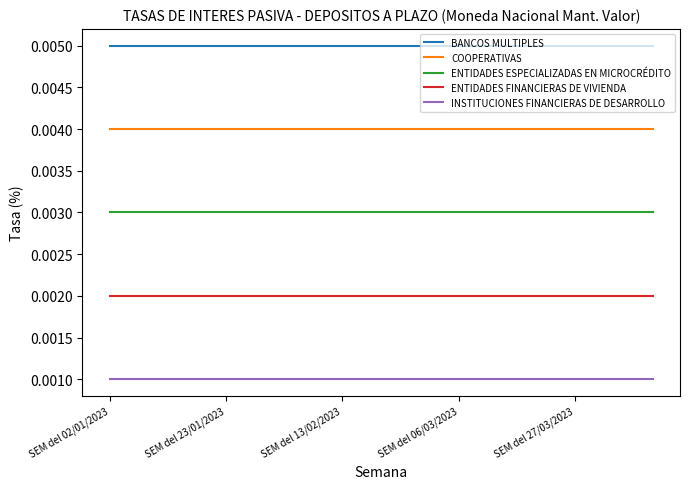

Rank the series by their maximum value, from highest to lowest.

BANCOS MULTIPLES, COOPERATIVAS, ENTIDADES ESPECIALIZADAS EN MICROCRÉDITO, ENTIDADES FINANCIERAS DE VIVIENDA, INSTITUCIONES FINANCIERAS DE DESARROLLO